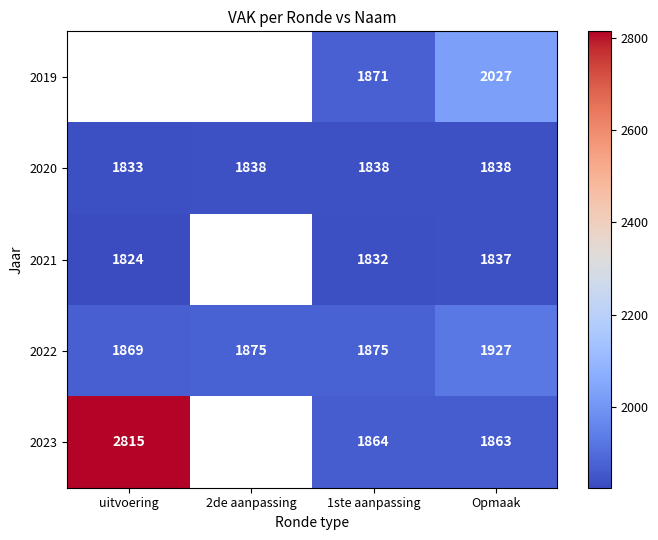

What is the total value across all series at 1ste aanpassing?

9280.0